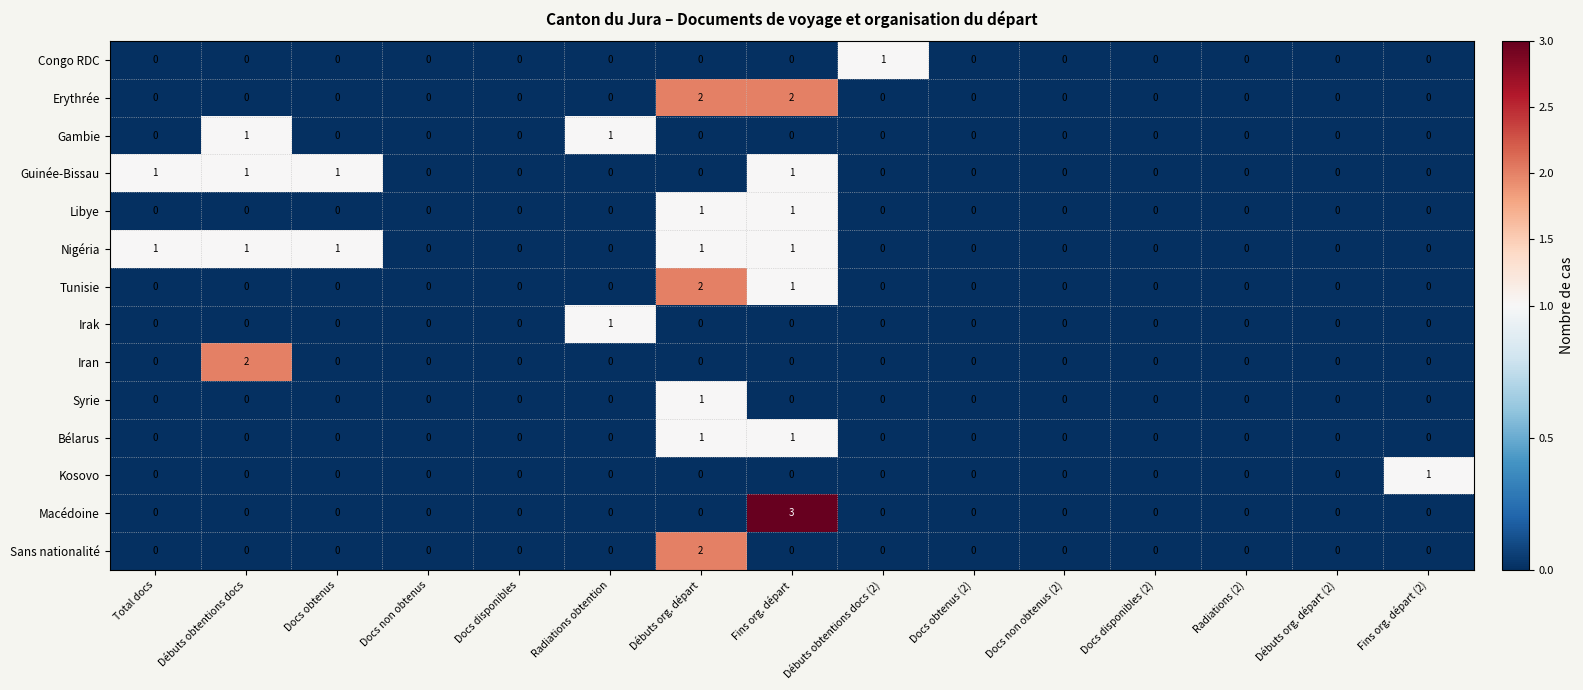

What is the total value across all series at Fins org. départ (2)?

1